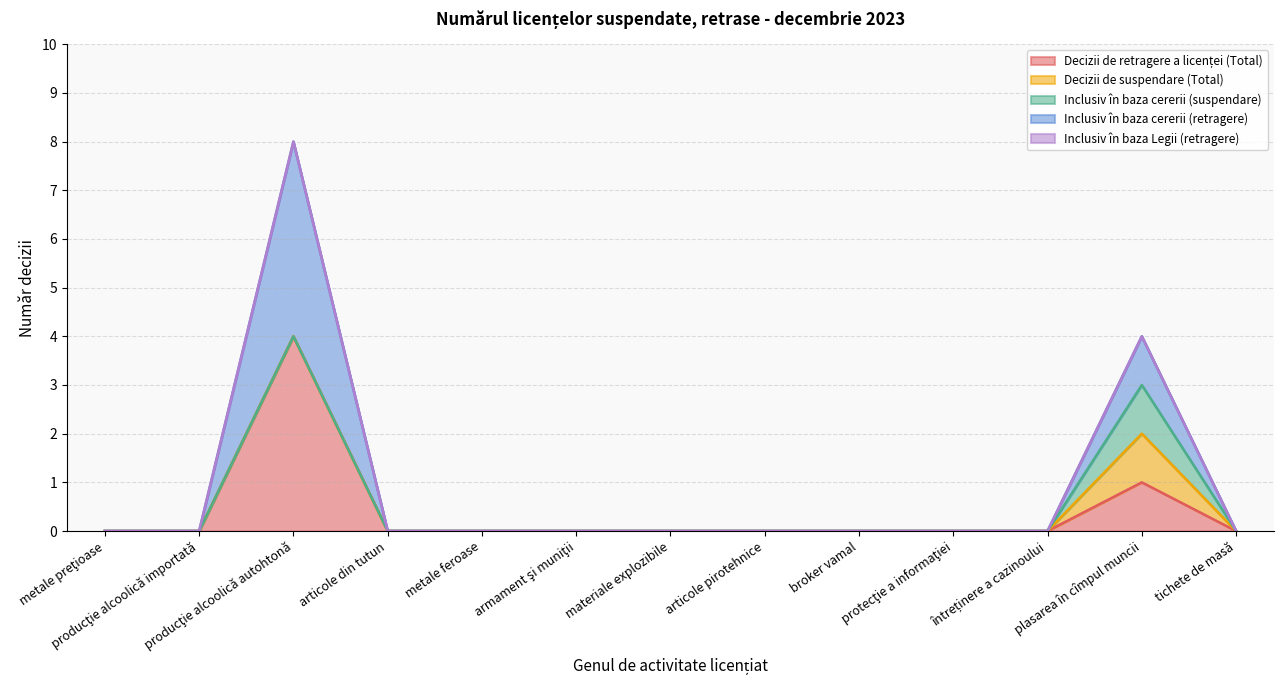

What is the label of the 2nd point from the right?

plasarea în cîmpul muncii